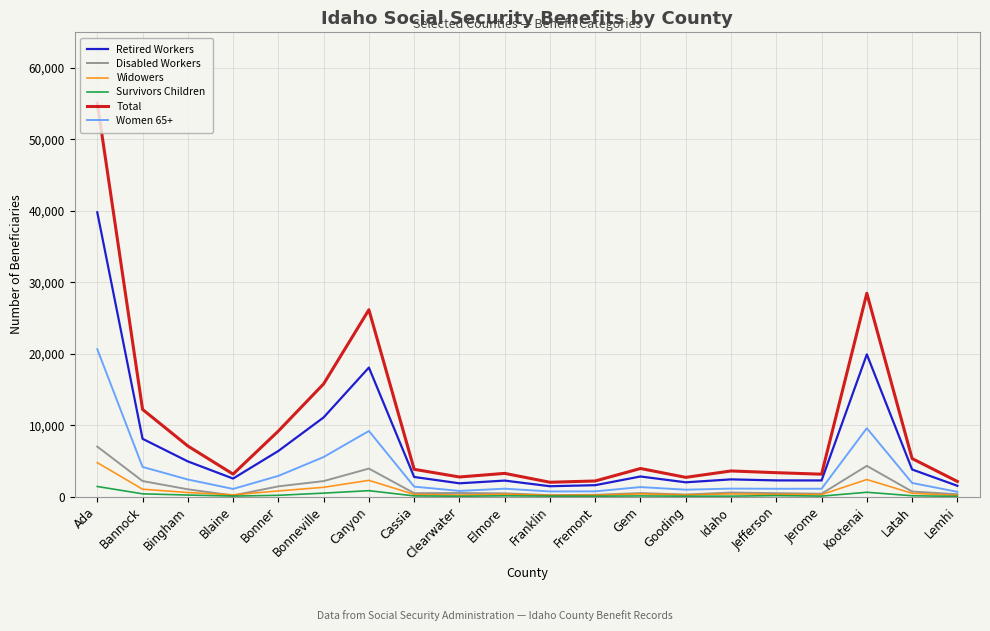

What position from the right is Blaine?

17